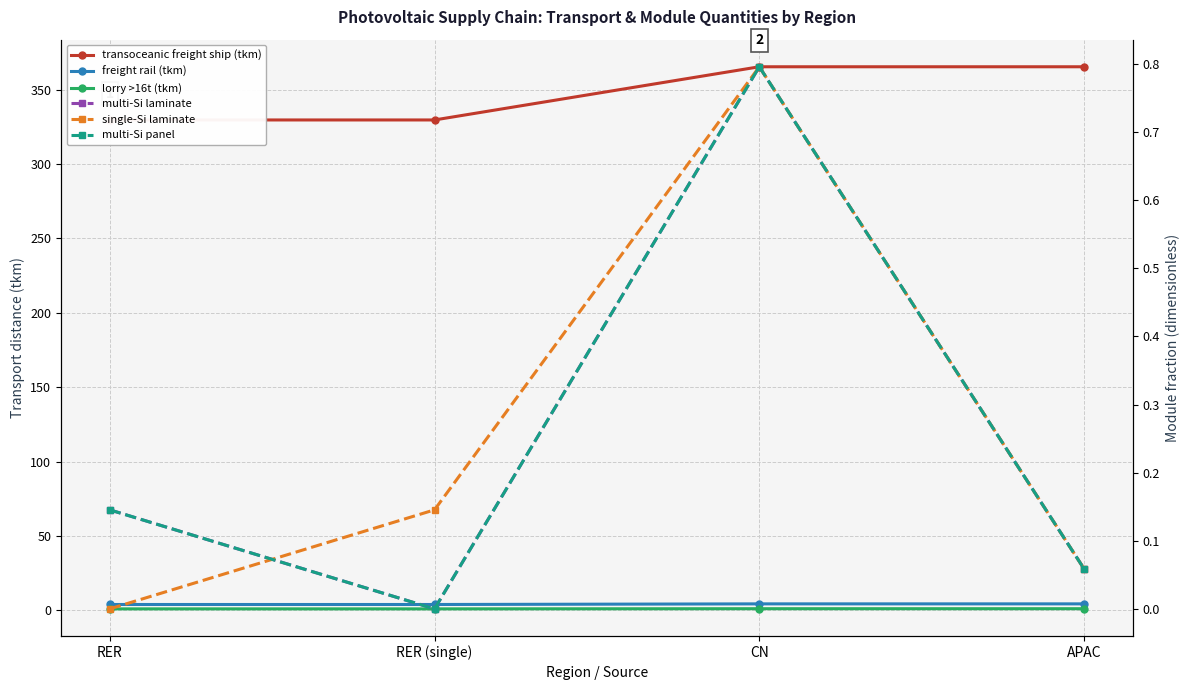

True or false: single-Si laminate has a value of 0.8 at CN.

True